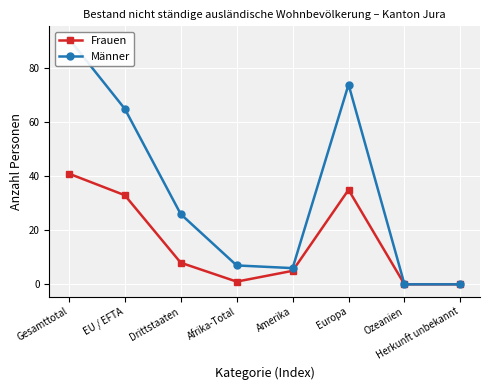

What is the label of the 8th point from the right?

Gesamttotal